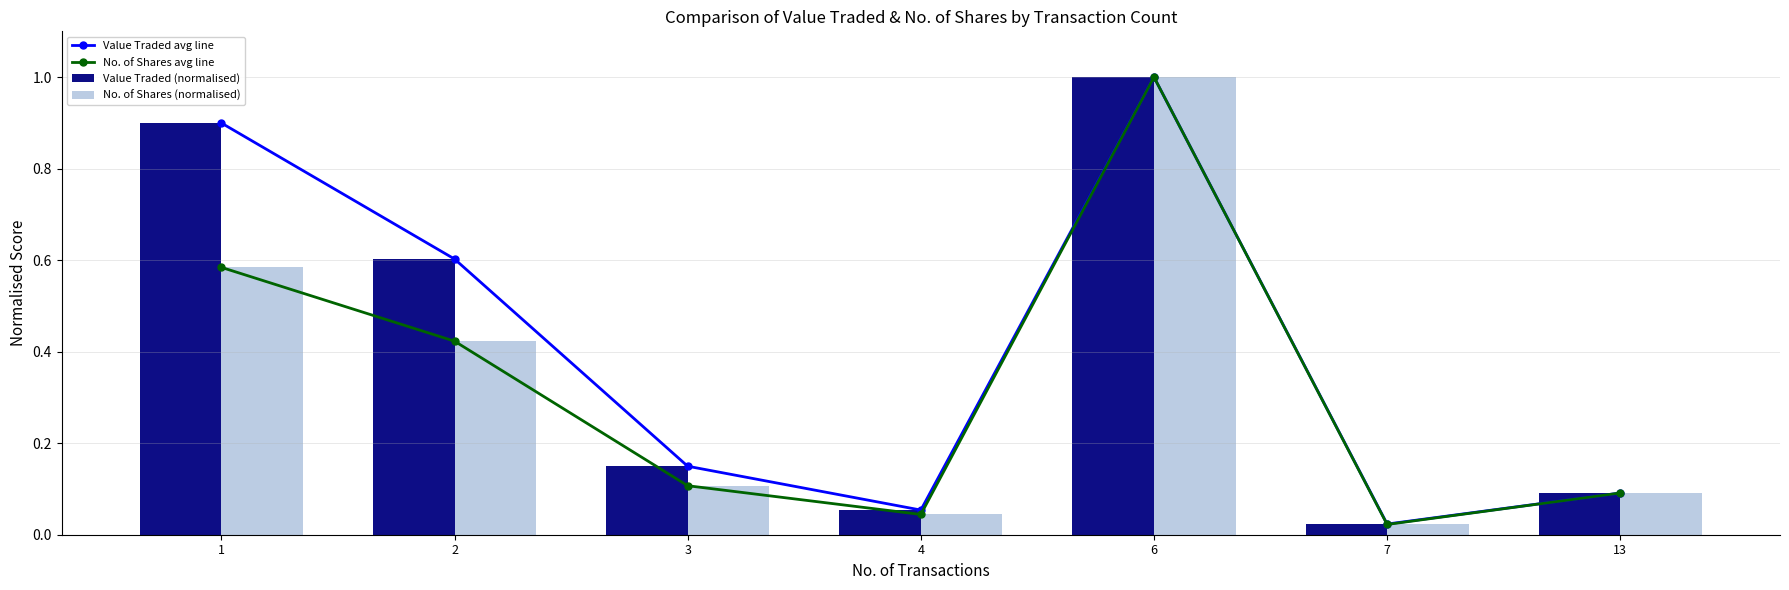

Reading left to right, transcribe all the data shown in this chart.

Value Traded avg line: 0.9	0.6	0.1	0.1	1.0	0.0	0.1
No. of Shares avg line: 0.6	0.4	0.1	0.0	1.0	0.0	0.1
Value Traded (normalised): 0.9	0.6	0.1	0.1	1.0	0.0	0.1
No. of Shares (normalised): 0.6	0.4	0.1	0.0	1.0	0.0	0.1